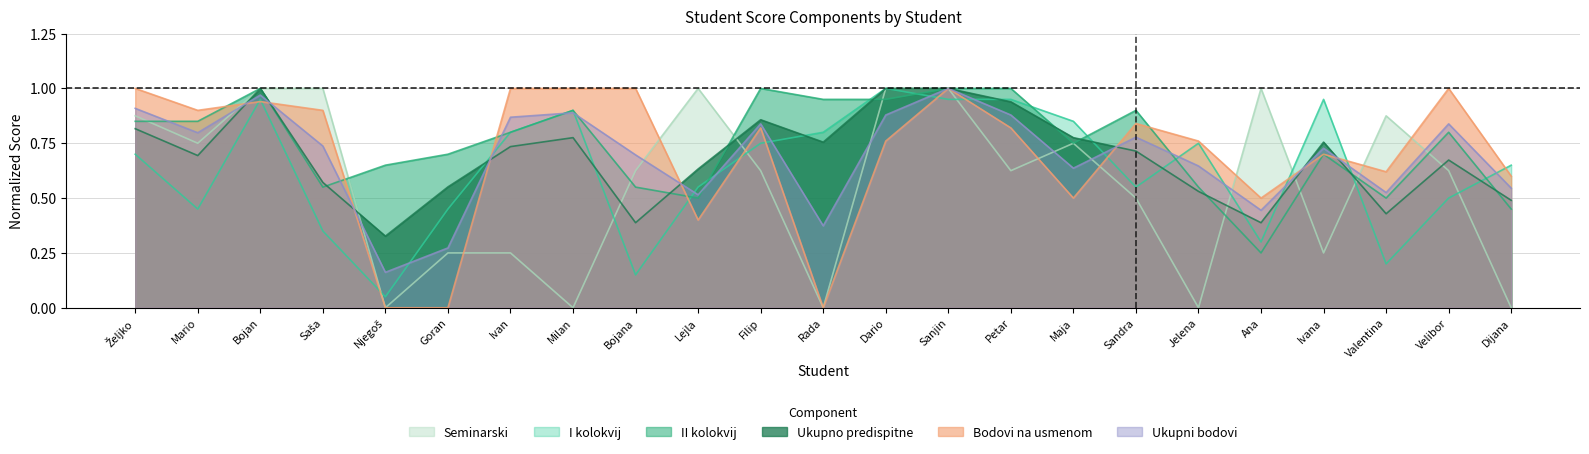

Where is Bodovi na usmenom nearest to the value 0?

Njegoš